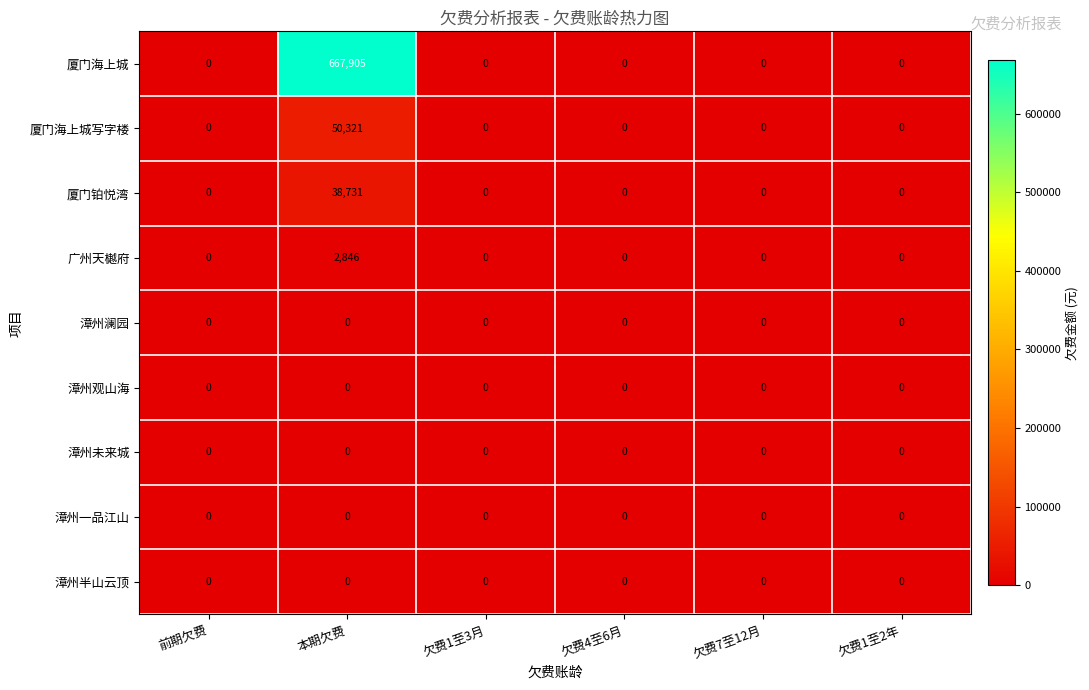

True or false: 广州天樾府 has a value of 0 at 欠费7至12月.

True